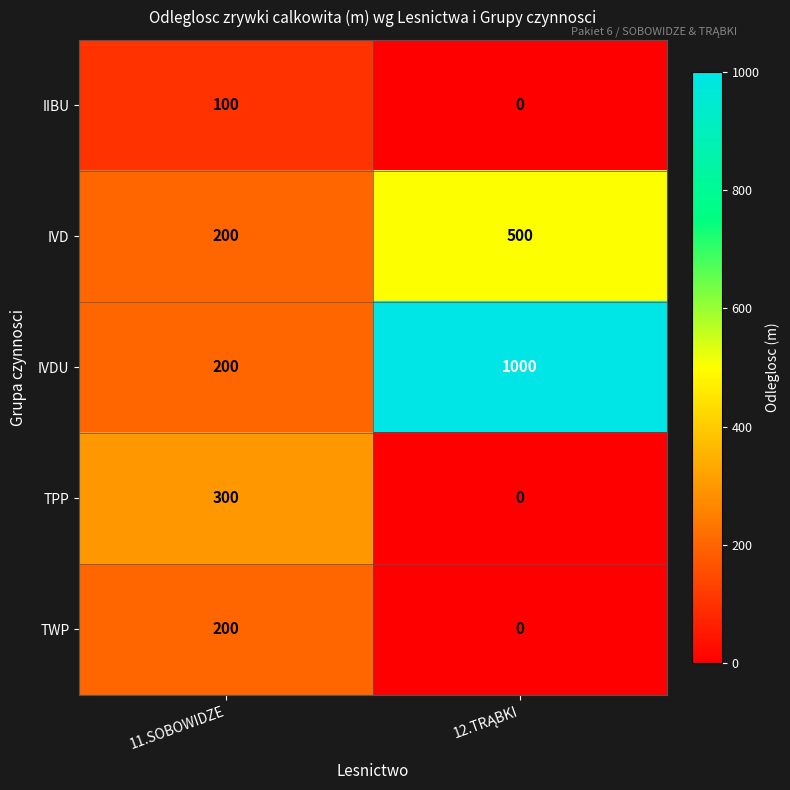

List the series in order of their peak value, lowest first.

IIBU, TWP, TPP, IVD, IVDU